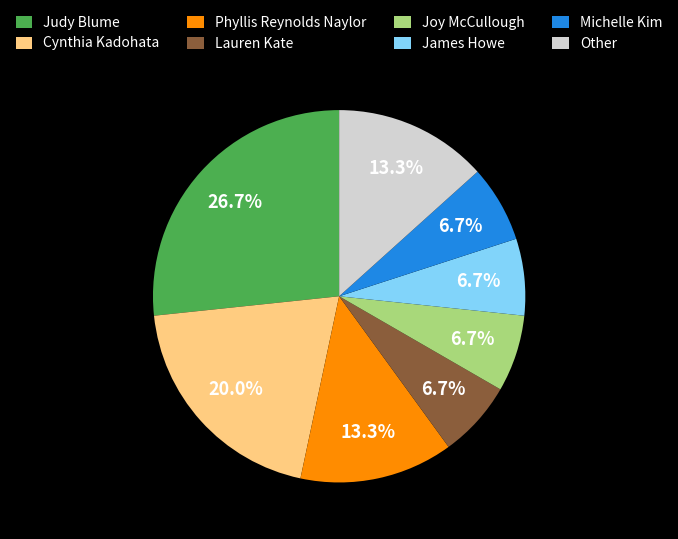

How many segments does this pie chart have?

8